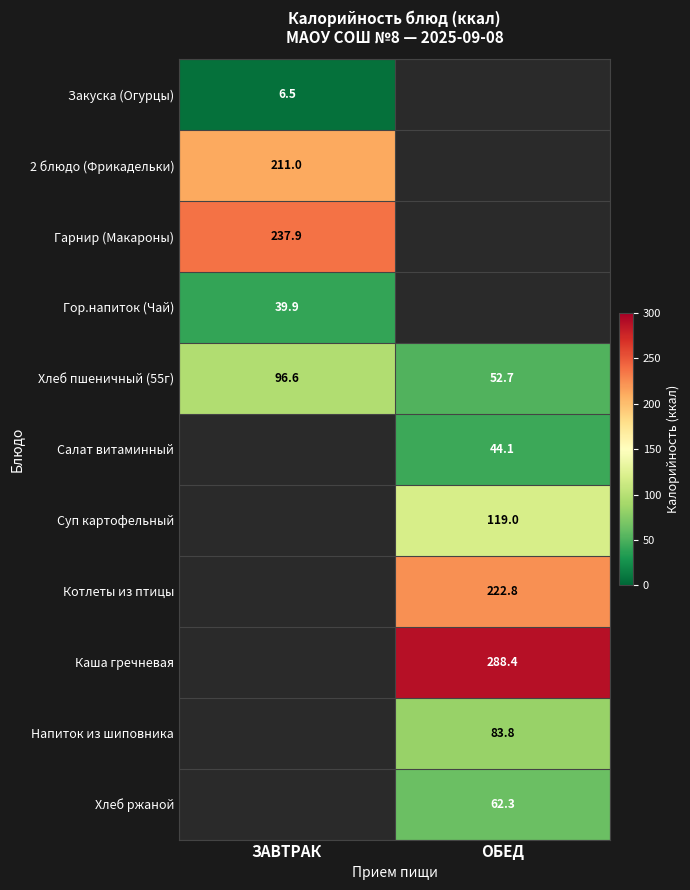

The Гор.напиток (Чай) series shows 39.9 at ЗАВТРАК. True or false?

True